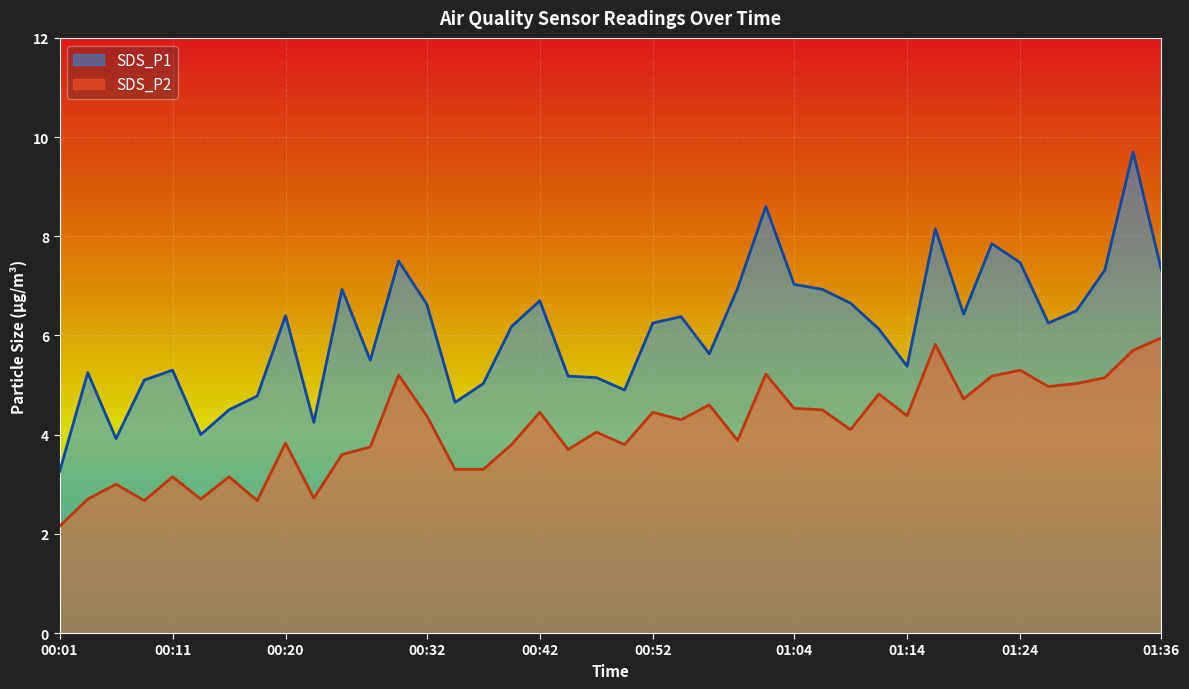

Which series has the largest range (max minus min)?

SDS_P1